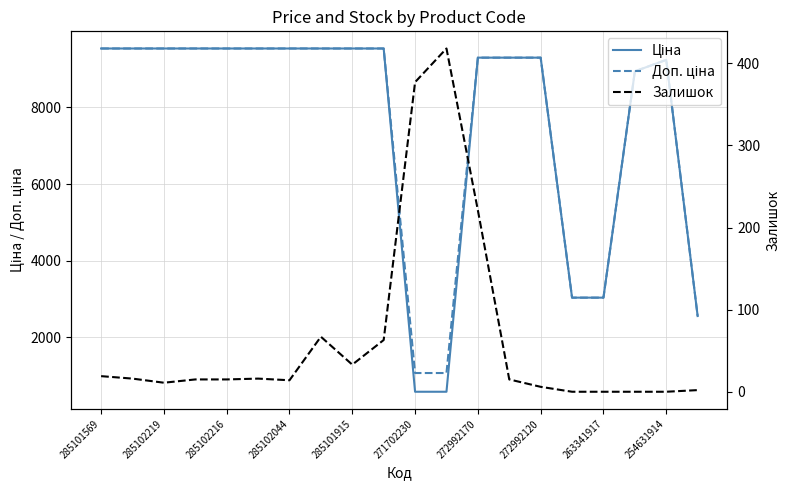

List the series in order of their peak value, lowest first.

Залишок, Ціна, Доп. ціна